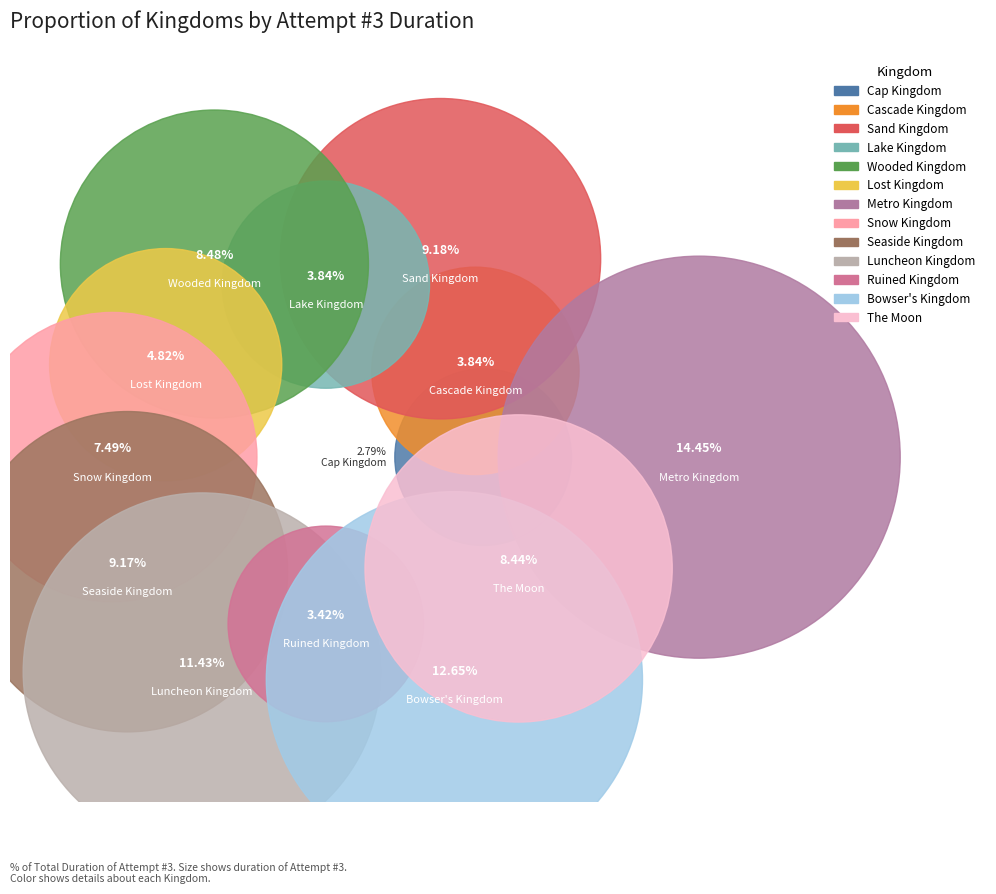

Is there any slice that represents more than half of the pie?

No